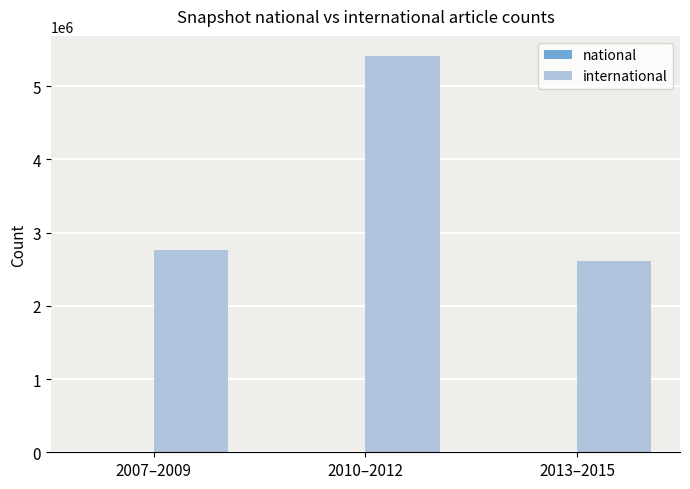

At which category does the chart reach its minimum across all series?

2013–2015